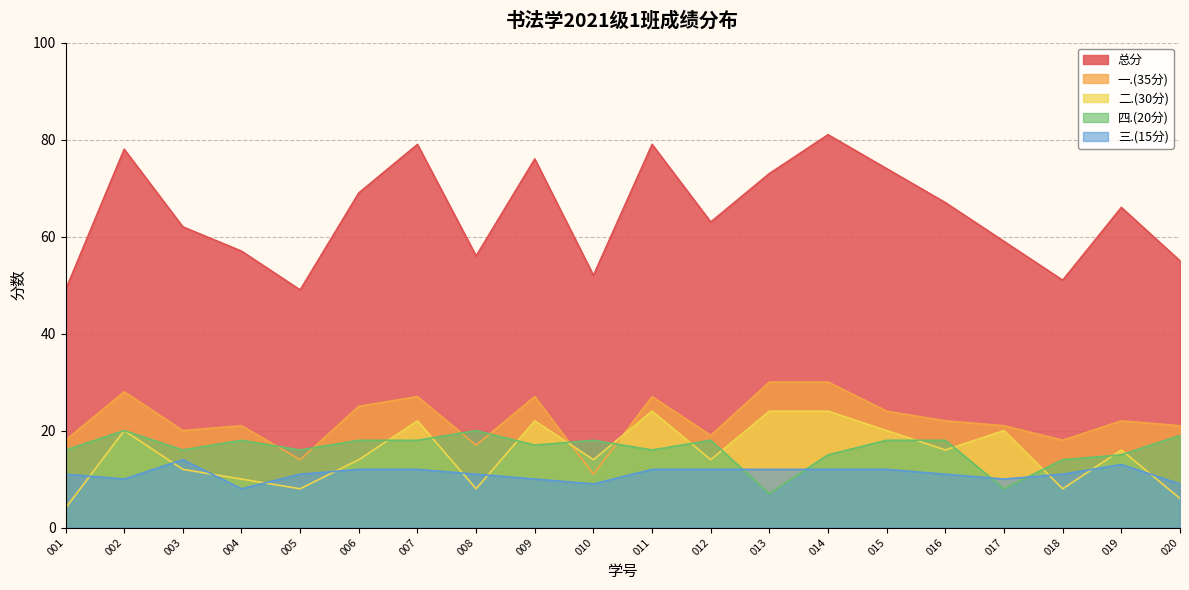

Between 003 and 011, which series saw the biggest shift?

总分